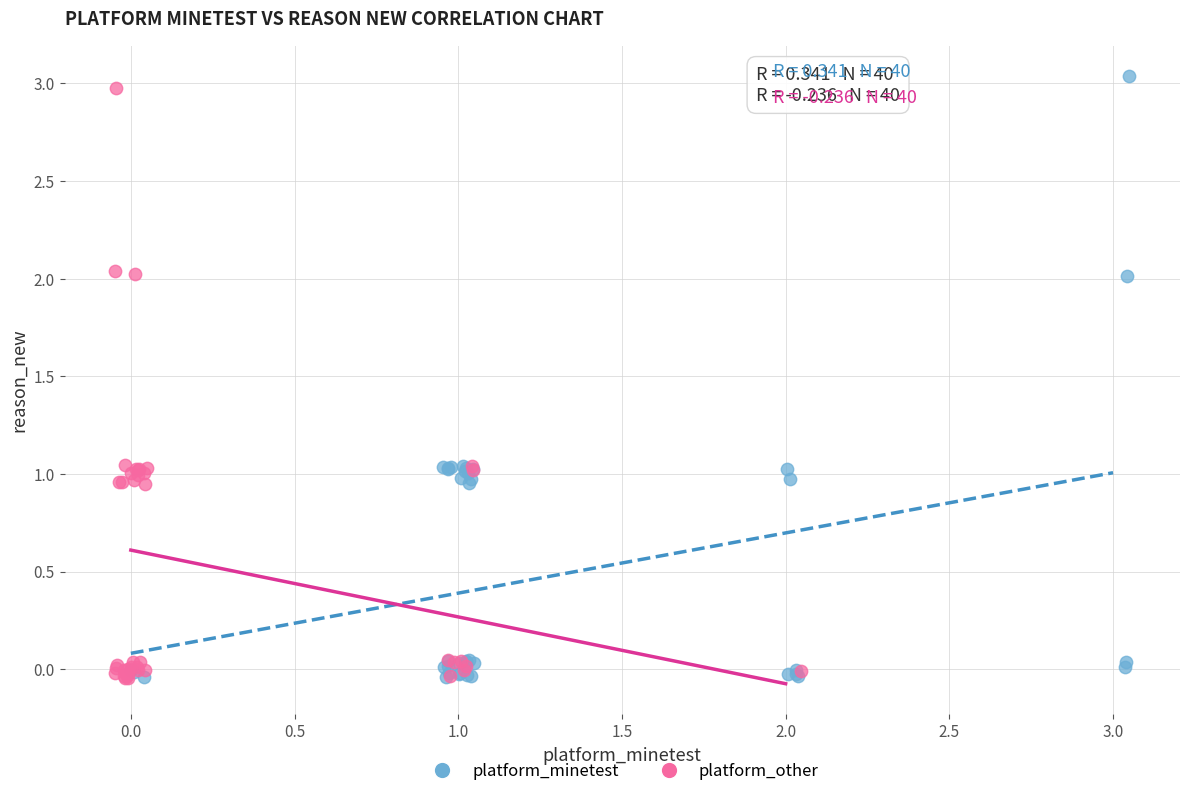

What are all the series names shown in the legend?

platform_minetest, platform_other